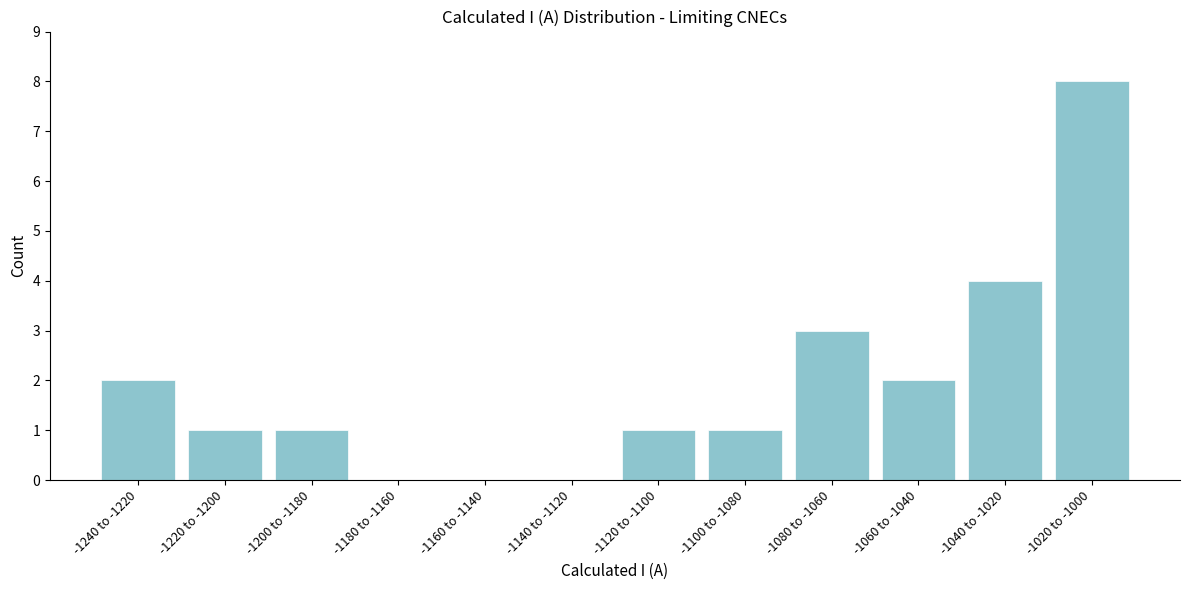

Reading left to right, list all the values displayed in this chart.

-1240 to -1220=2	-1220 to -1200=1	-1200 to -1180=1	-1180 to -1160=0	-1160 to -1140=0	-1140 to -1120=0	-1120 to -1100=1	-1100 to -1080=1	-1080 to -1060=3	-1060 to -1040=2	-1040 to -1020=4	-1020 to -1000=8